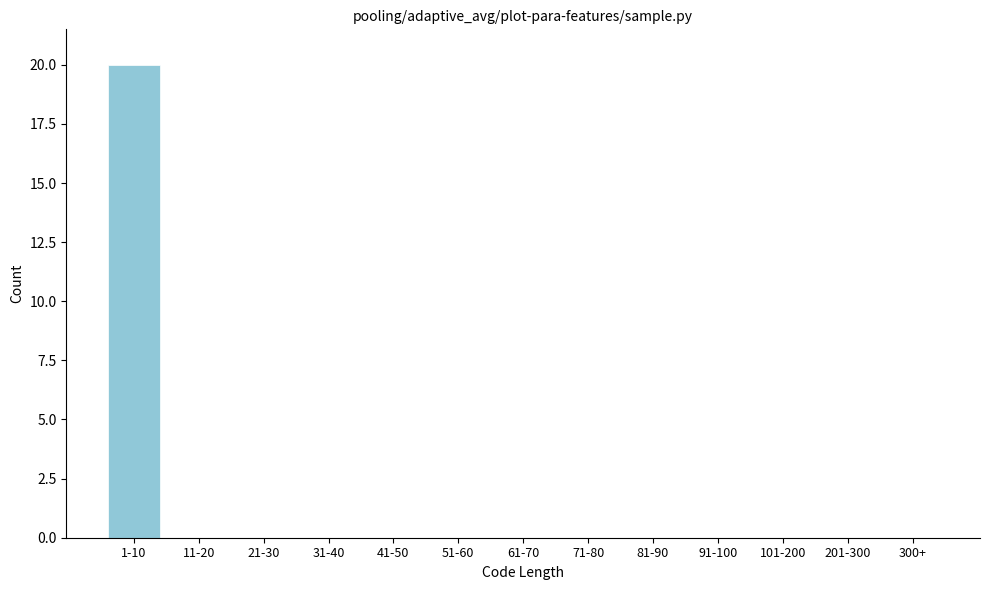

Reading left to right, transcribe all the data shown in this chart.

1-10=20	11-20=0	21-30=0	31-40=0	41-50=0	51-60=0	61-70=0	71-80=0	81-90=0	91-100=0	101-200=0	201-300=0	300+=0